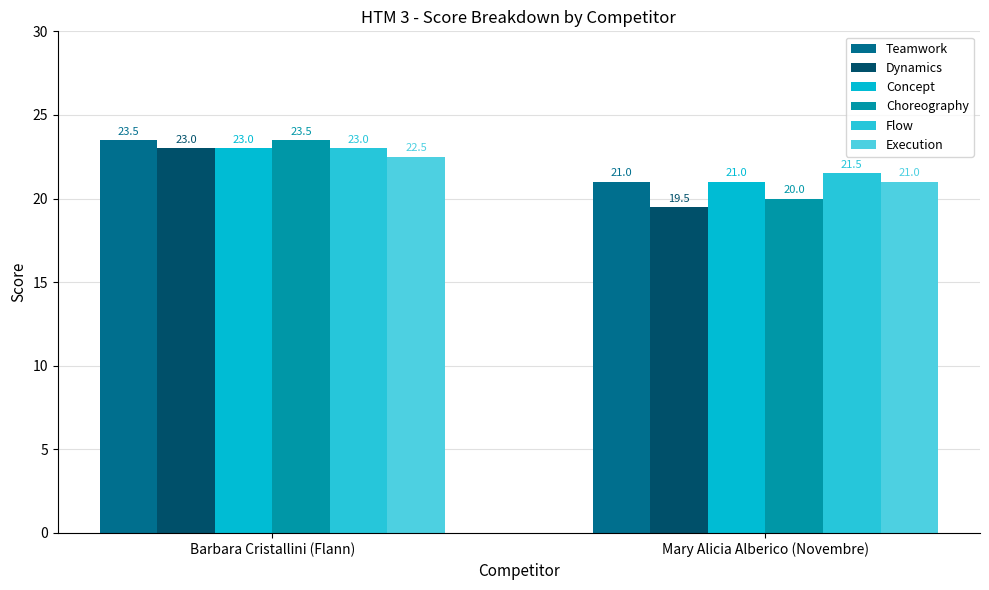

How many bars are there in each group?

6